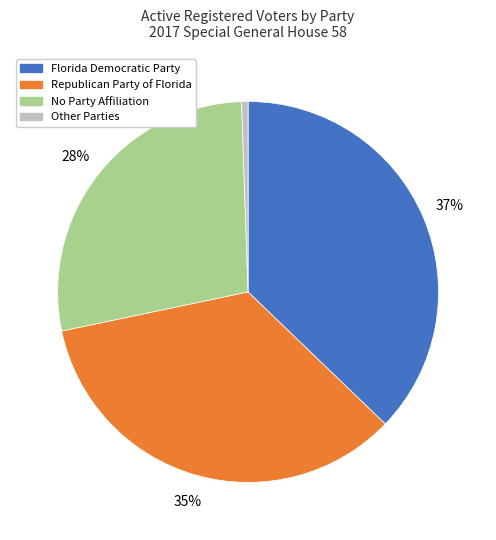

What is the largest slice in the pie chart?

Florida Democratic Party